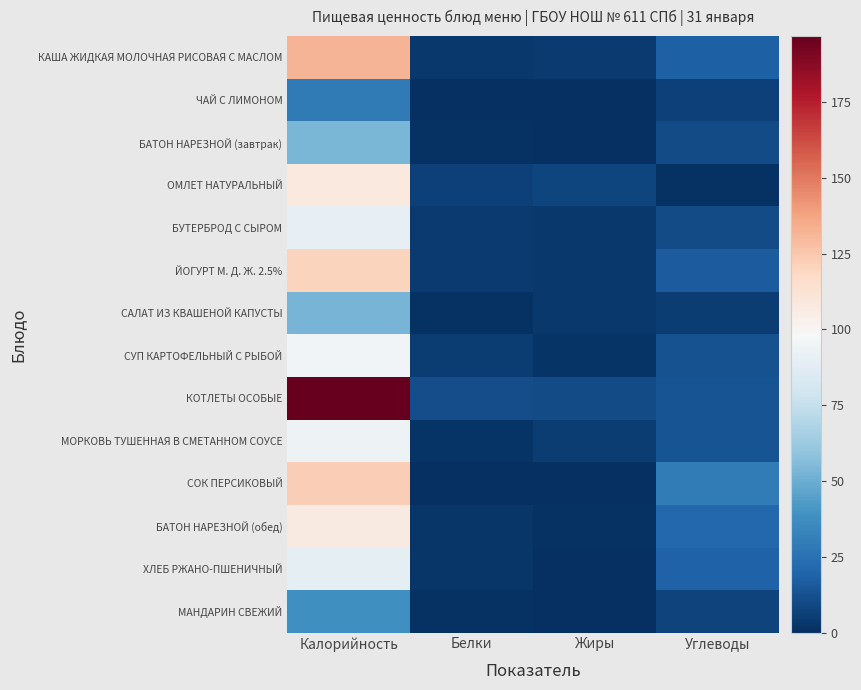

Rank the series by their maximum value, from lowest to highest.

ЧАЙ С ЛИМОНОМ, МАНДАРИН СВЕЖИЙ, САЛАТ ИЗ КВАШЕНОЙ КАПУСТЫ, БАТОН НАРЕЗНОЙ (завтрак), ХЛЕБ РЖАНО-ПШЕНИЧНЫЙ, БУТЕРБРОД С СЫРОМ, МОРКОВЬ ТУШЕННАЯ В СМЕТАННОМ СОУСЕ, СУП КАРТОФЕЛЬНЫЙ С РЫБОЙ, БАТОН НАРЕЗНОЙ (обед), ОМЛЕТ НАТУРАЛЬНЫЙ, ЙОГУРТ М. Д. Ж. 2.5%, СОК ПЕРСИКОВЫЙ, КАША ЖИДКАЯ МОЛОЧНАЯ РИСОВАЯ С МАСЛОМ, КОТЛЕТЫ ОСОБЫЕ